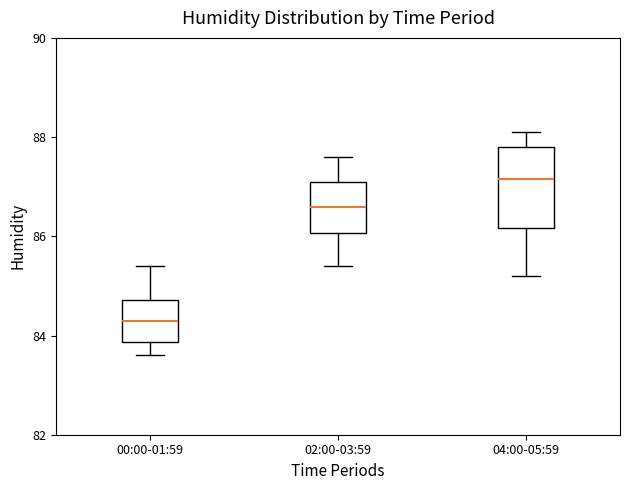

Reading left to right, read every box against the y-axis: the position of its median line, the range the box covers, and the ends of its whiskers. The values are not printed on the chart, so give them approximately, as read against the axis.

00:00-01:59: median 84.4, box 83.8 to 84.8, whiskers 83.6 to 85.4
02:00-03:59: median 86.6, box 86.0 to 87.2, whiskers 85.4 to 87.6
04:00-05:59: median 87.2, box 86.2 to 87.8, whiskers 85.2 to 88.2